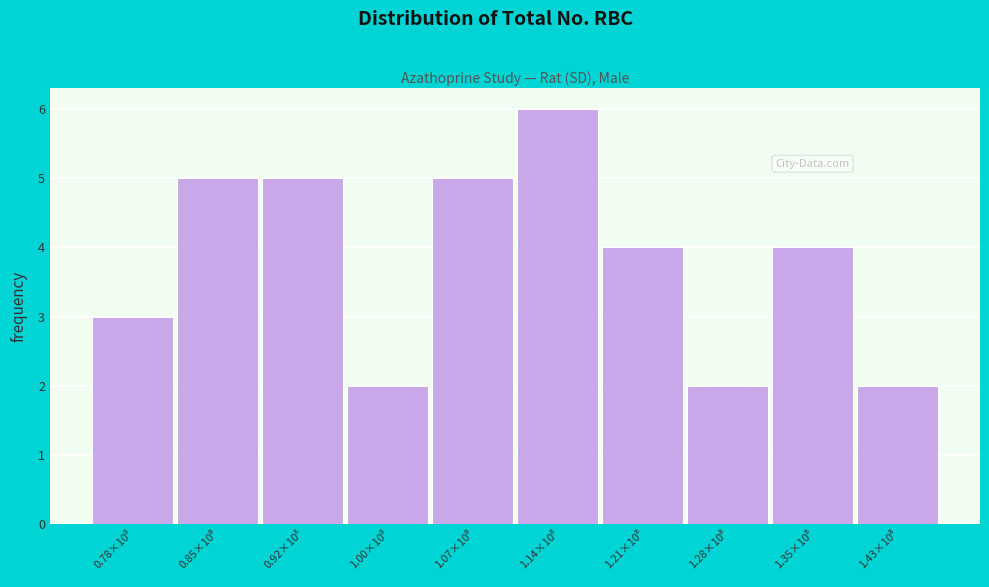

Reading left to right, list all the values displayed in this chart.

3	5	5	2	5	6	4	2	4	2